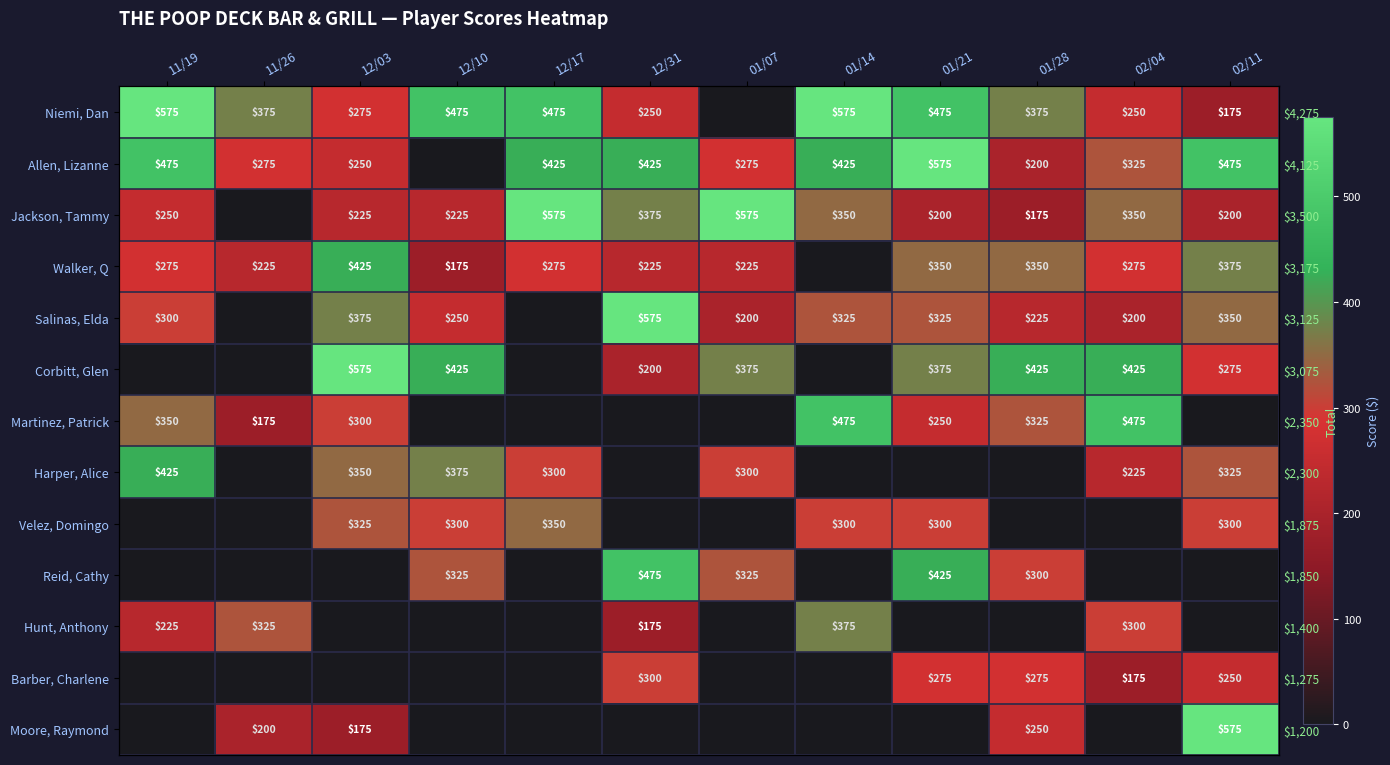

How many values in Allen, Lizanne are above zero?

11